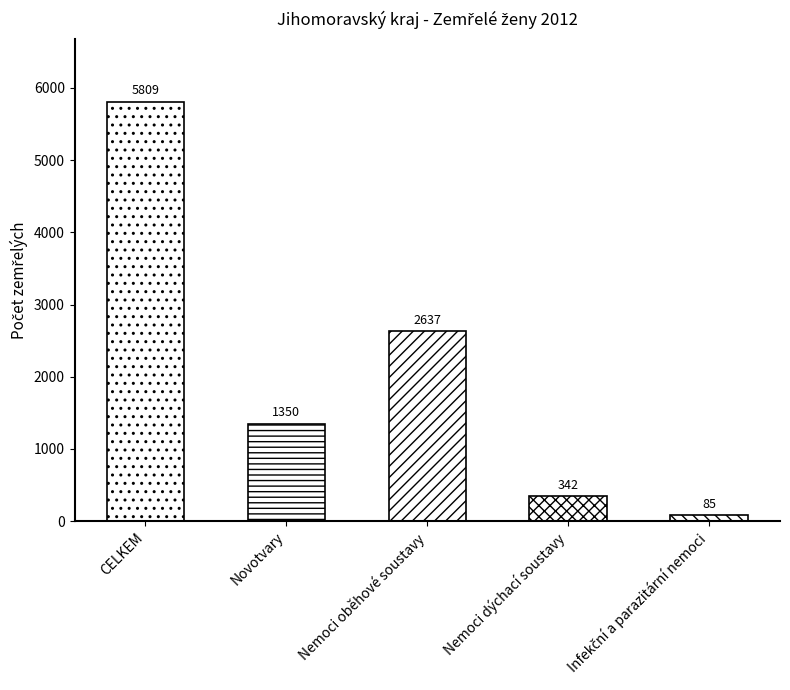

What is the label of the 4th bar from the left?

Nemoci dýchací soustavy